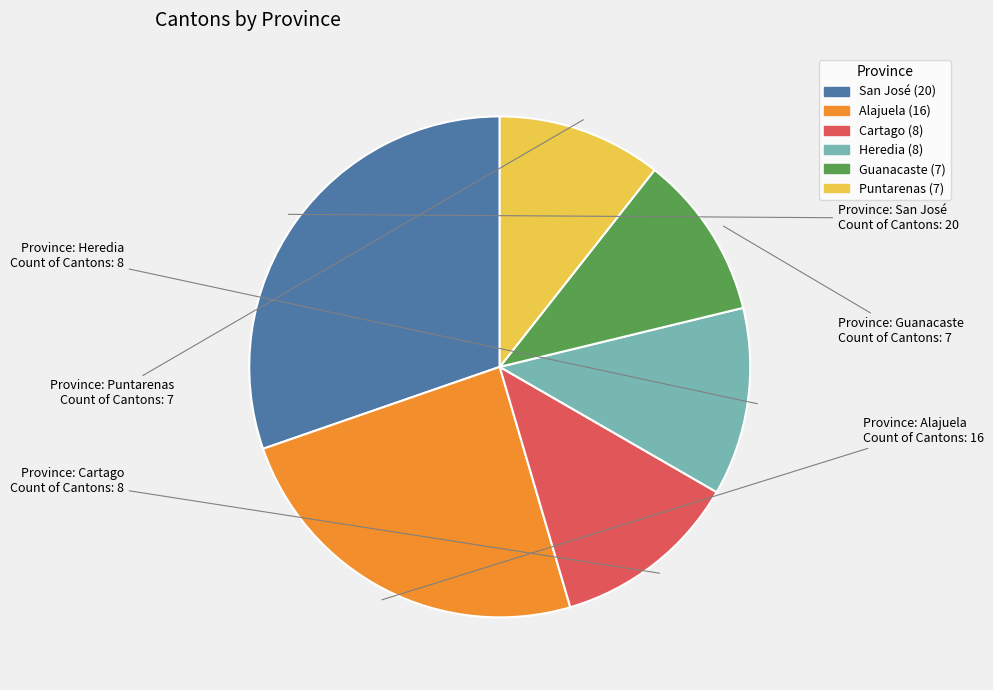

Is the sum of Puntarenas and Guanacaste greater than half?

No